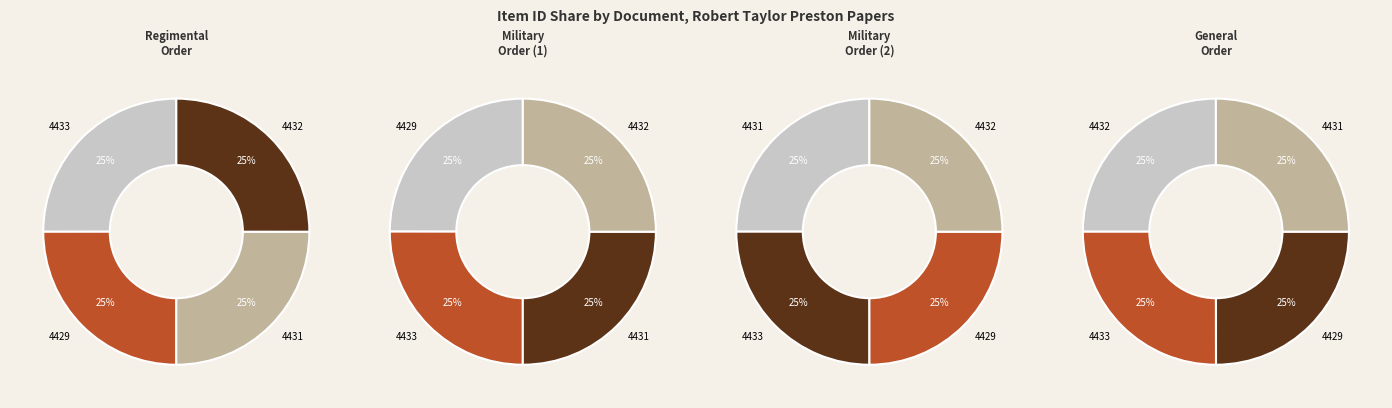

Which has a higher value, 4429 or 4432?

4432